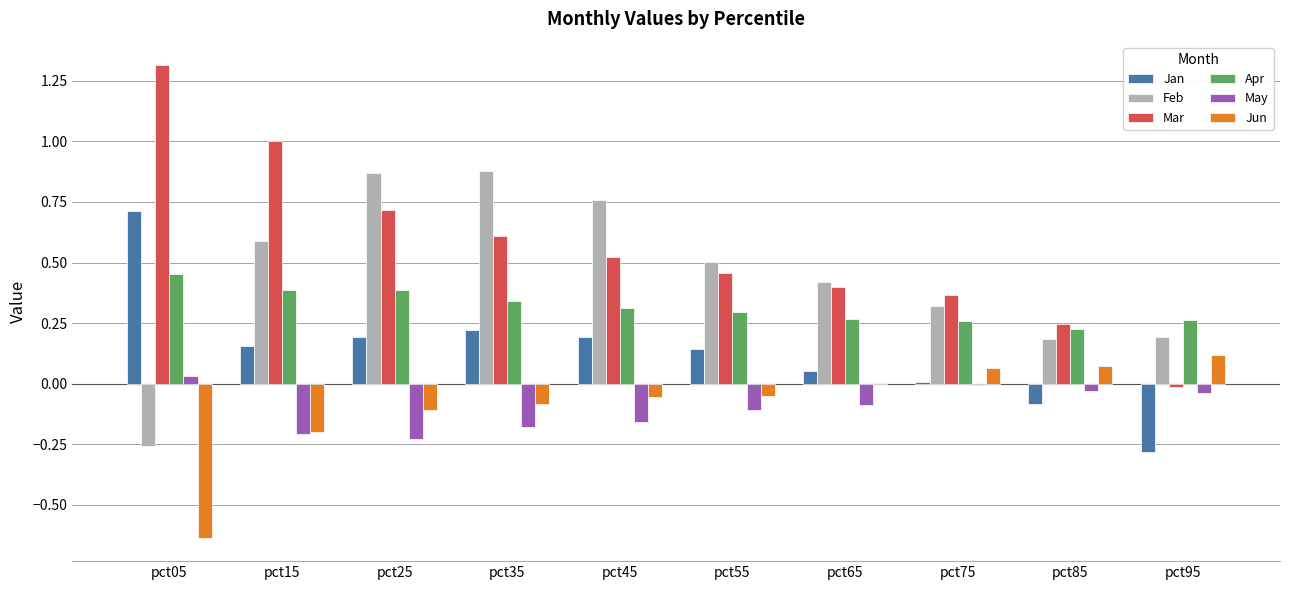

Which series changed the most between pct05 and pct35?

Feb